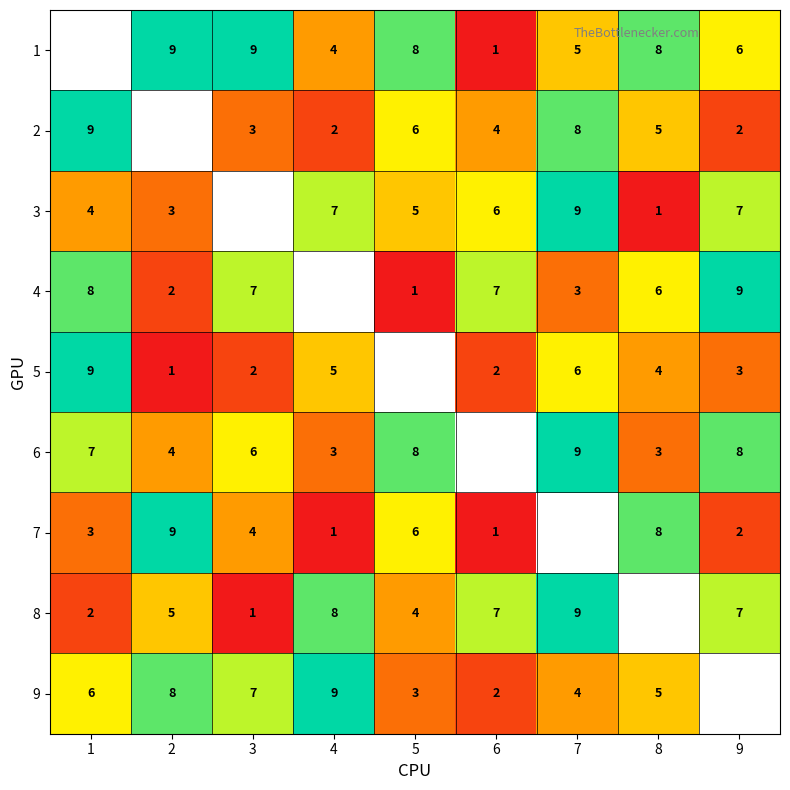

Is it true that 2 equals 13.3 at 1?

False